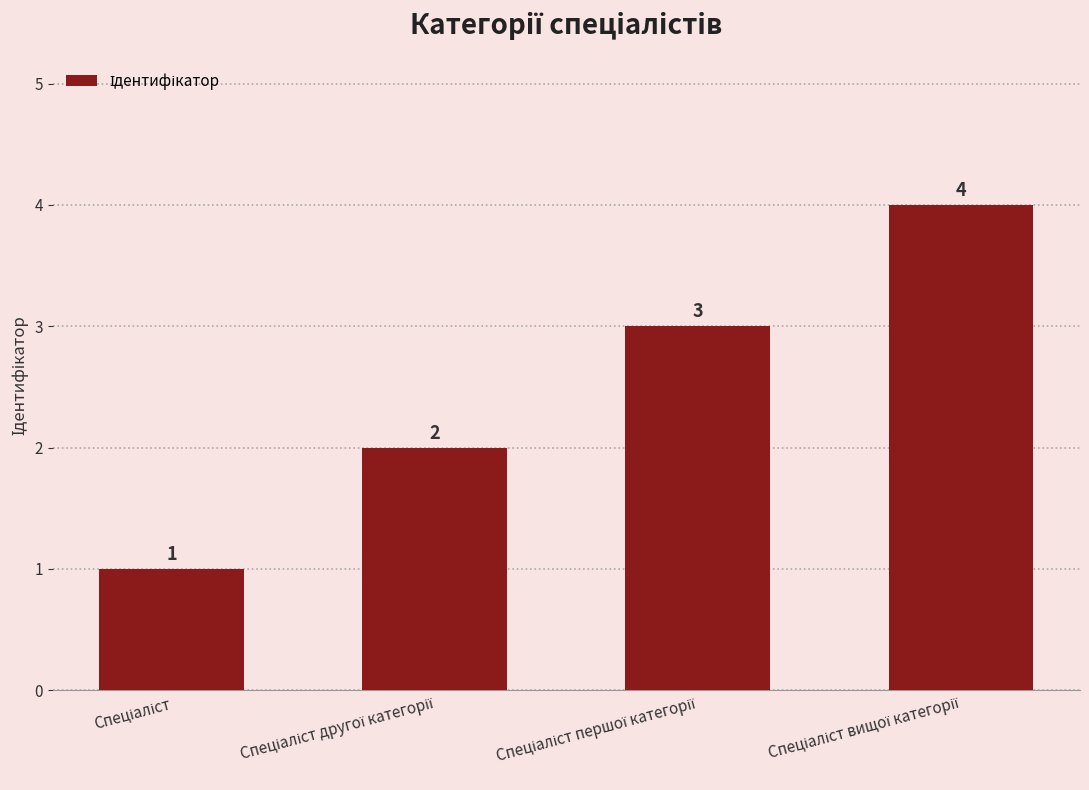

What is the sum of all values?

10